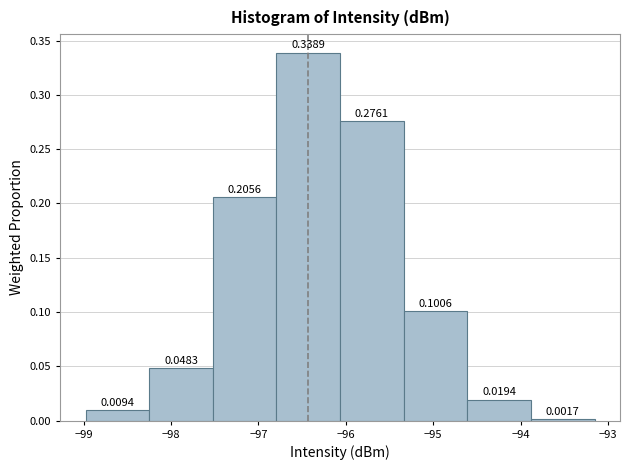

Reading left to right, list every bar in this chart as the range it spans on the x-axis followed by its height. The bar edges are not printed on the chart, so give them approximately, as read against the axis.

-99.0 to -98.2: 0.0094
-98.2 to -97.5: 0.0483
-97.5 to -96.8: 0.2056
-96.8 to -96.1: 0.3389
-96.1 to -95.3: 0.2761
-95.3 to -94.6: 0.1006
-94.6 to -93.9: 0.0194
-93.9 to -93.2: 0.0017